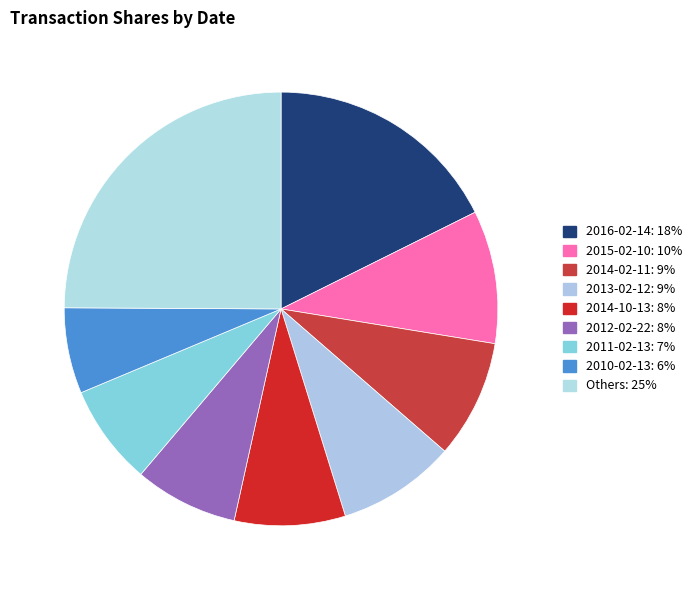

Which category has the biggest portion of the pie?

2016-02-14